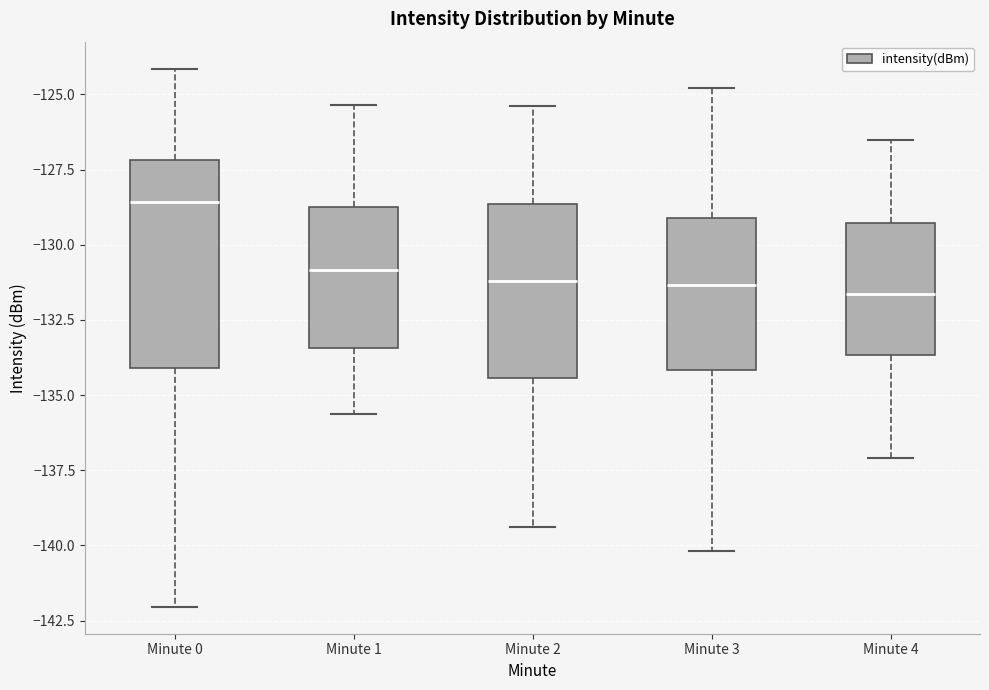

Reading left to right, read every box against the y-axis: the position of its median line, the range the box covers, and the ends of its whiskers. The values are not printed on the chart, so give them approximately, as read against the axis.

Minute 0: median -128.5, box -134.0 to -127.0, whiskers -142.0 to -124.0
Minute 1: median -131.0, box -133.5 to -128.5, whiskers -135.5 to -125.5
Minute 2: median -131.0, box -134.5 to -128.5, whiskers -139.5 to -125.5
Minute 3: median -131.5, box -134.0 to -129.0, whiskers -140.0 to -125.0
Minute 4: median -131.5, box -133.5 to -129.5, whiskers -137.0 to -126.5